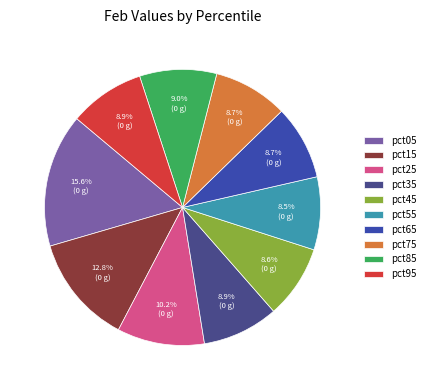

To the nearest percent, what portion does pct45 represent?

9%